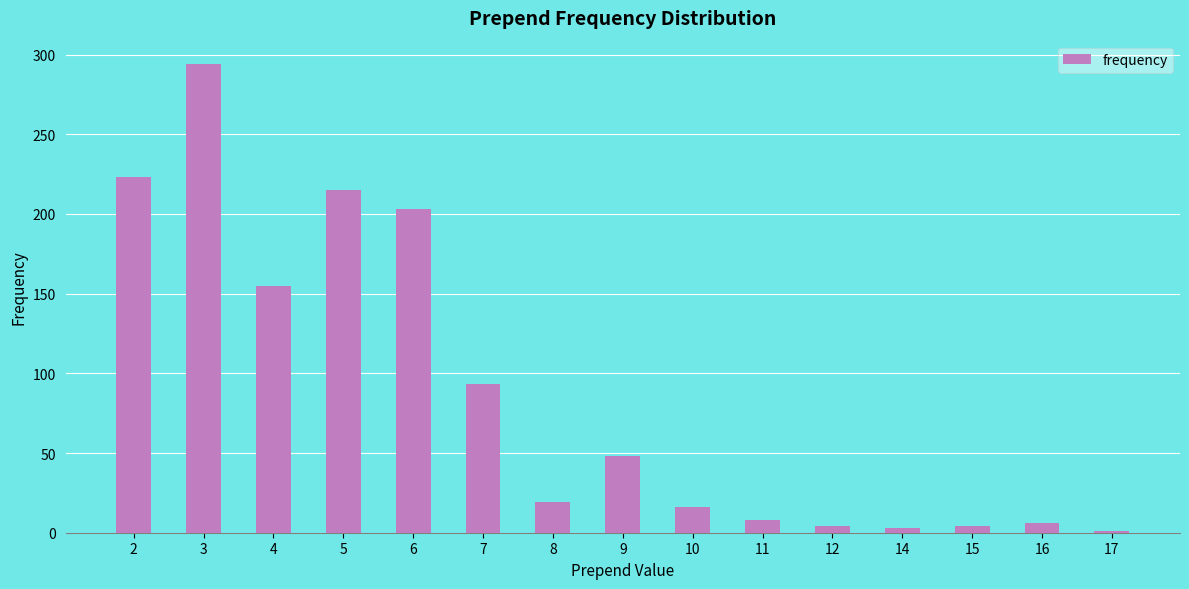

The value at 2 is 223. True or false?

True